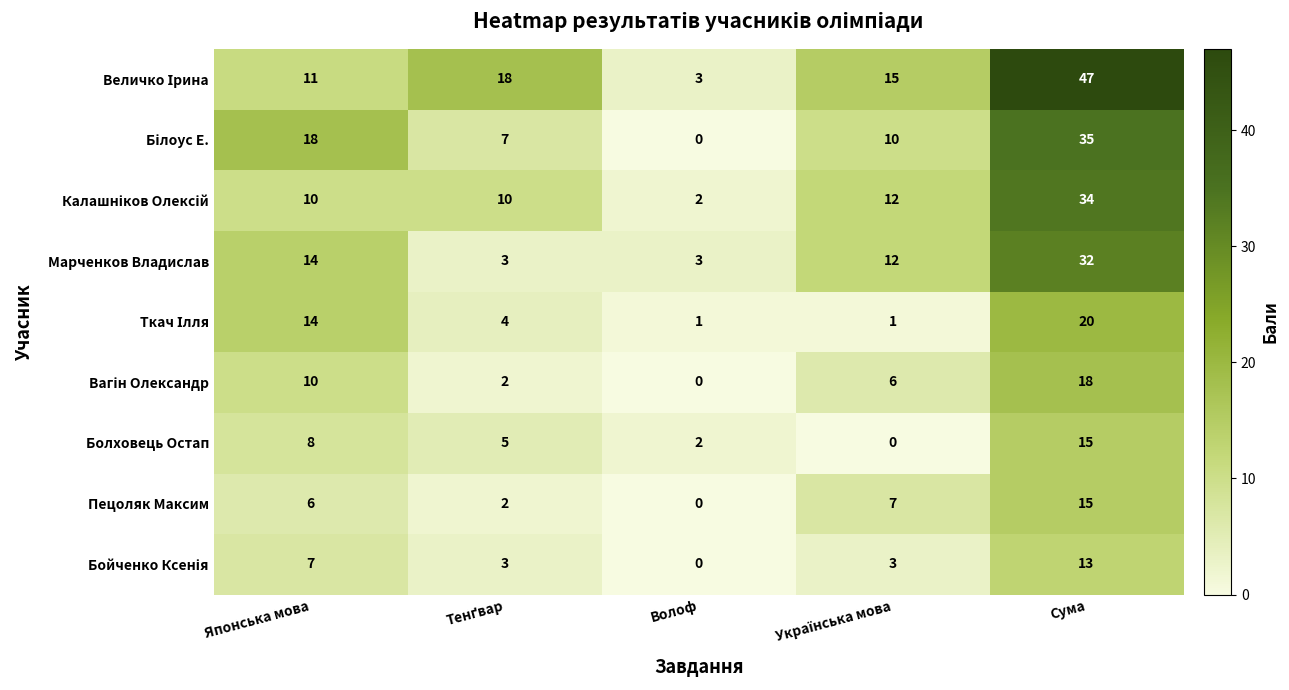

What is the difference between the highest and lowest values at Сума?

34